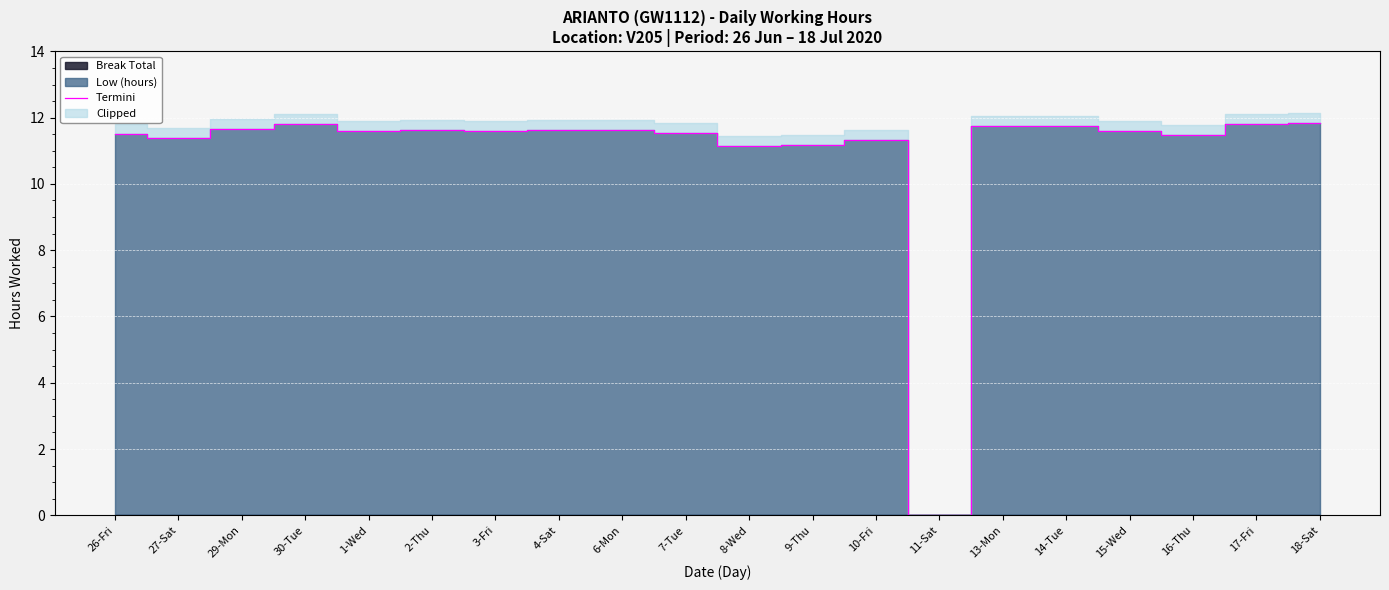

What is the label of the 15th point from the left?

13-Mon